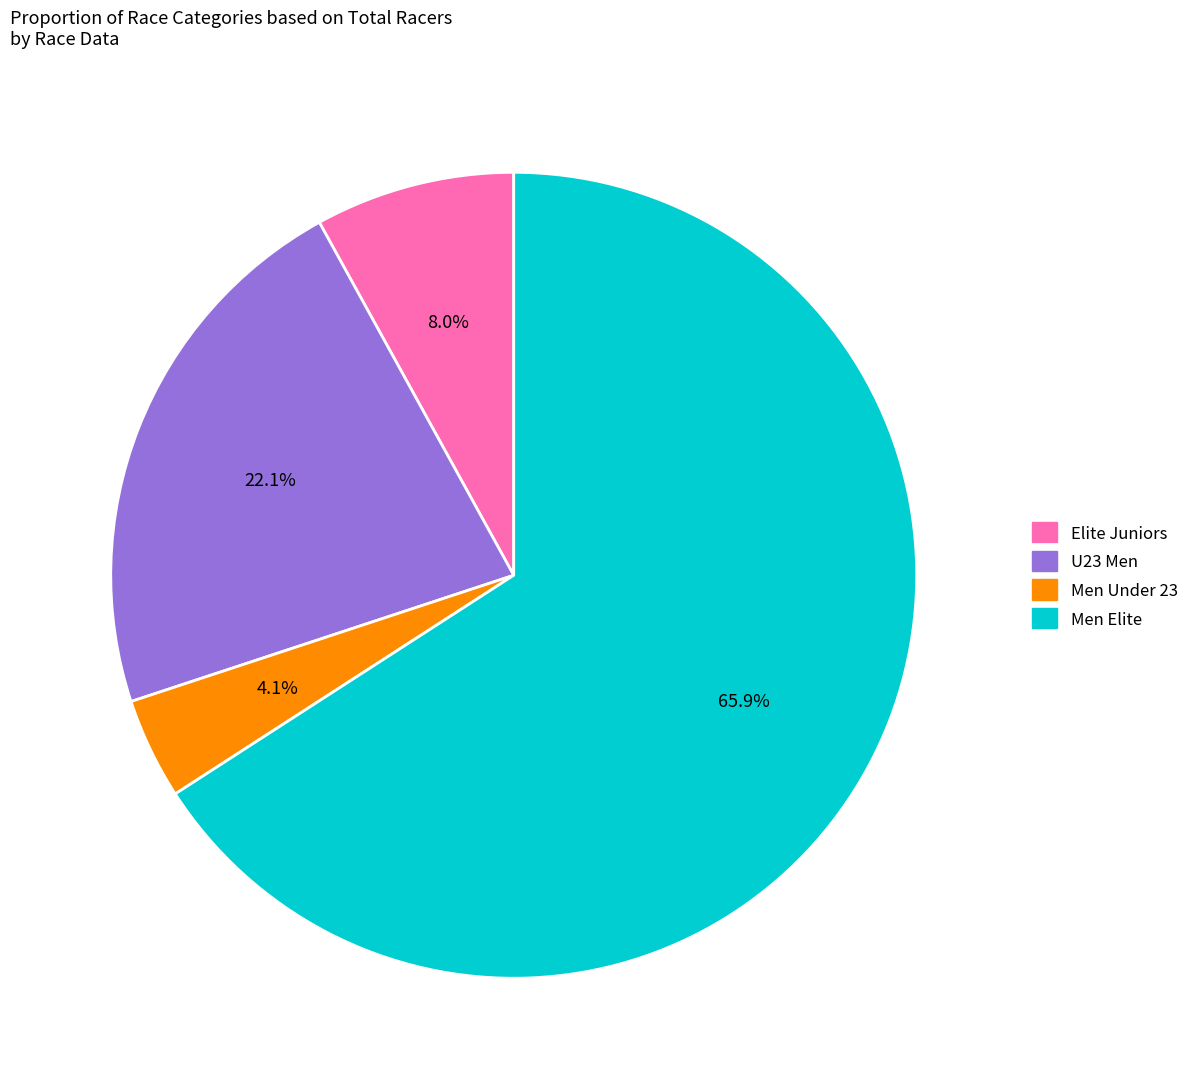

Combined, do Elite Juniors and Men Elite account for over 50%?

Yes